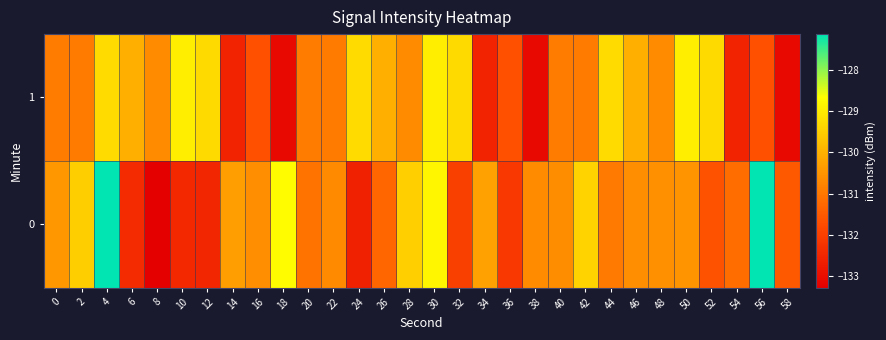

Reading left to right, what are all the values shown in this chart?

0: 0=-130.5	2=-129.5	4=-127.1	6=-132.4	8=-133.3	10=-132.5	12=-132.5	14=-130.3	16=-130.6	18=-128.7	20=-131.0	22=-130.7	24=-132.6	26=-131.3	28=-129.5	30=-128.8	32=-132.0	34=-130.3	36=-132.1	38=-130.7	40=-130.6	42=-129.4	44=-131.0	46=-130.6	48=-130.5	50=-130.5	52=-131.6	54=-131.2	56=-127.1	58=-131.5
1: 0=-130.9	2=-130.9	4=-129.3	6=-130.0	8=-130.7	10=-129.0	12=-129.3	14=-132.5	16=-131.7	18=-133.1	20=-130.9	22=-130.9	24=-129.3	26=-130.0	28=-130.7	30=-129.0	32=-129.3	34=-132.5	36=-131.7	38=-133.1	40=-130.9	42=-130.9	44=-129.3	46=-130.0	48=-130.7	50=-129.0	52=-129.3	54=-132.5	56=-131.7	58=-133.1